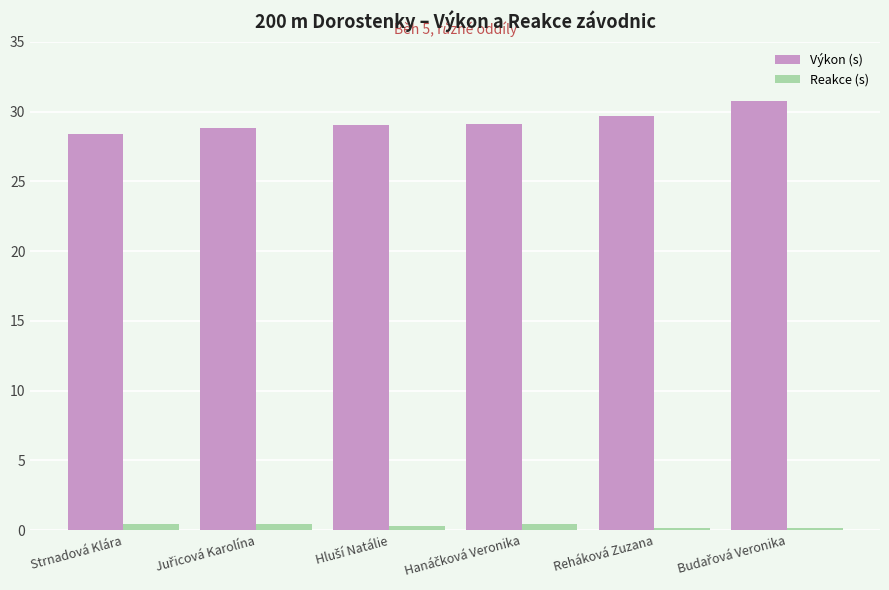

List the series in order of their peak value, lowest first.

Reakce (s), Výkon (s)